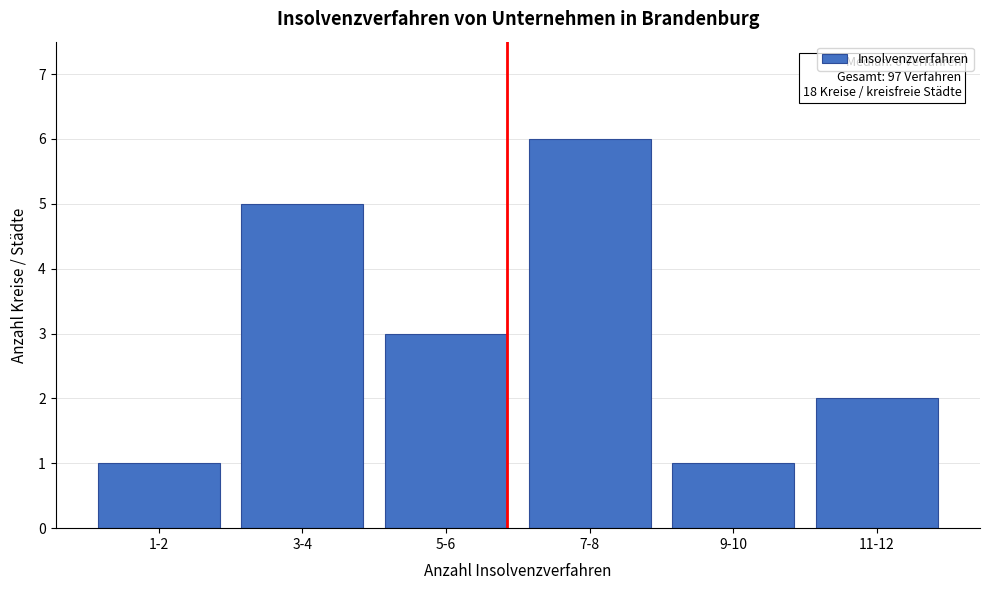

Reading left to right, list all the values displayed in this chart.

1-2=1	3-4=5	5-6=3	7-8=6	9-10=1	11-12=2